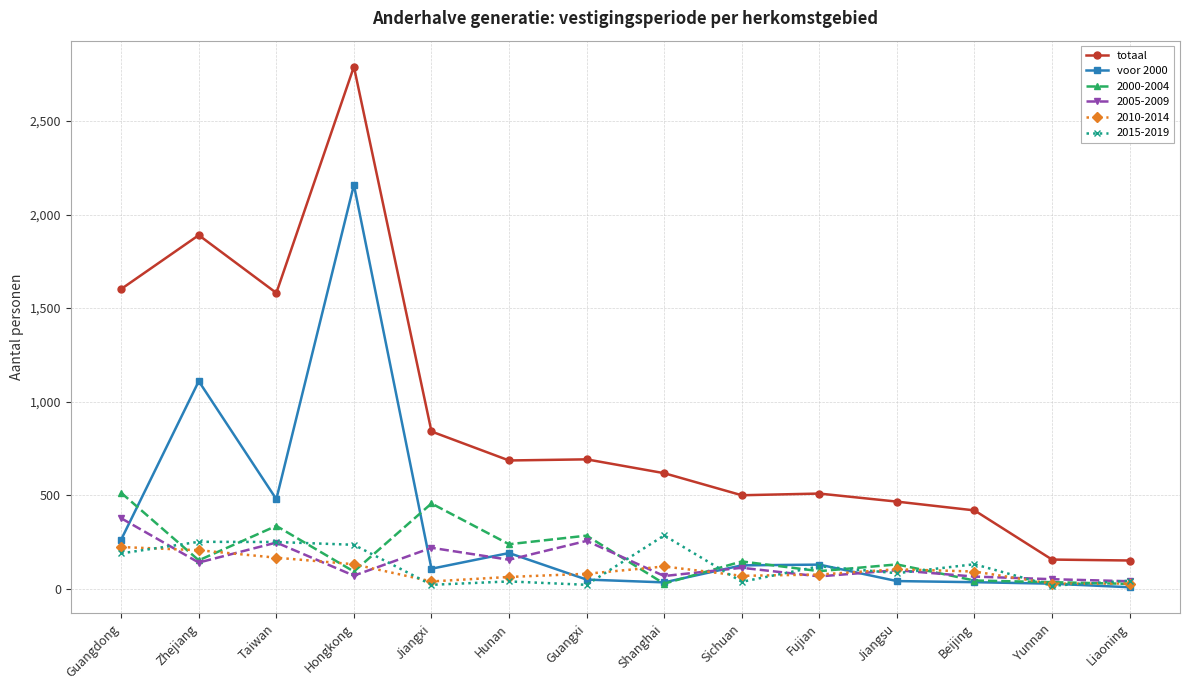

What is the greatest value displayed?

2791